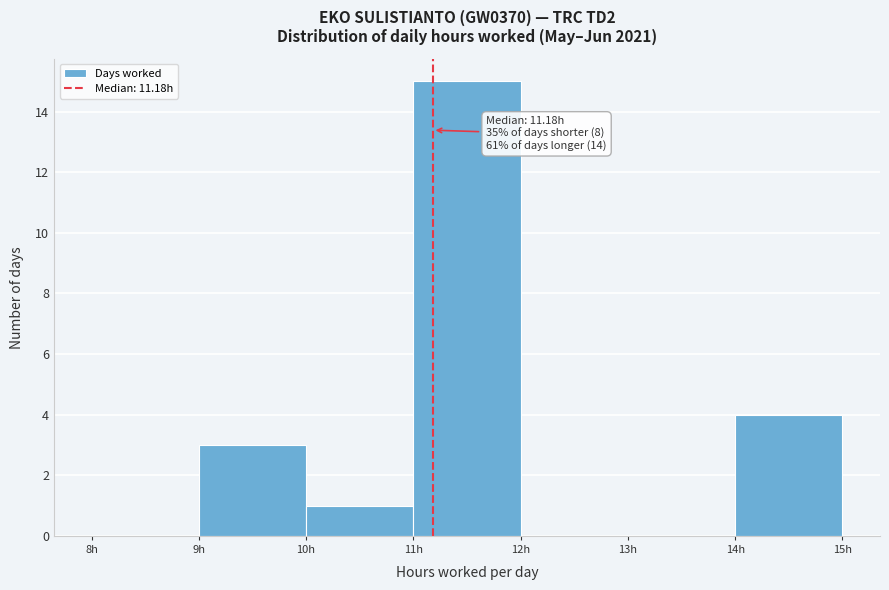

Which range on the x-axis has the tallest bar?

11 to 12